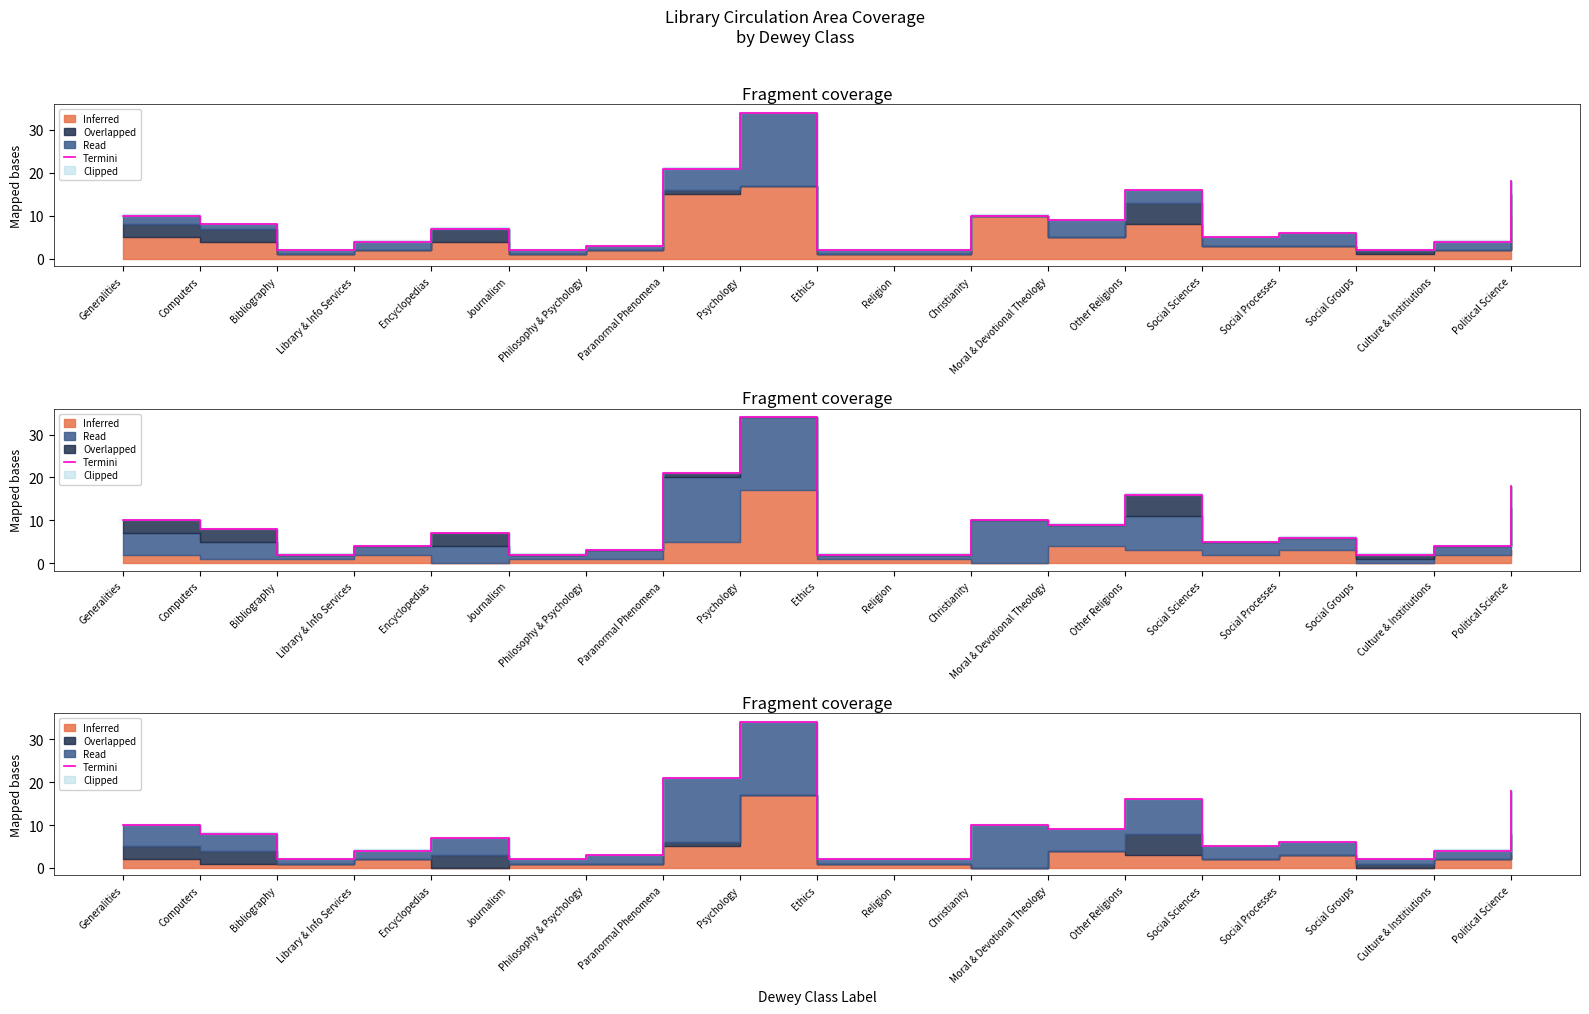

Rank the categories by value from lowest to highest.

Bibliography, Journalism, Ethics, Religion, Social Groups, Philosophy & Psychology, Library & Info Services, Culture & Institiutions, Social Sciences, Social Processes, Encyclopedias, Computers, Moral & Devotional Theology, Generalities, Christianity, Other Religions, Political Science, Paranormal Phenomena, Psychology